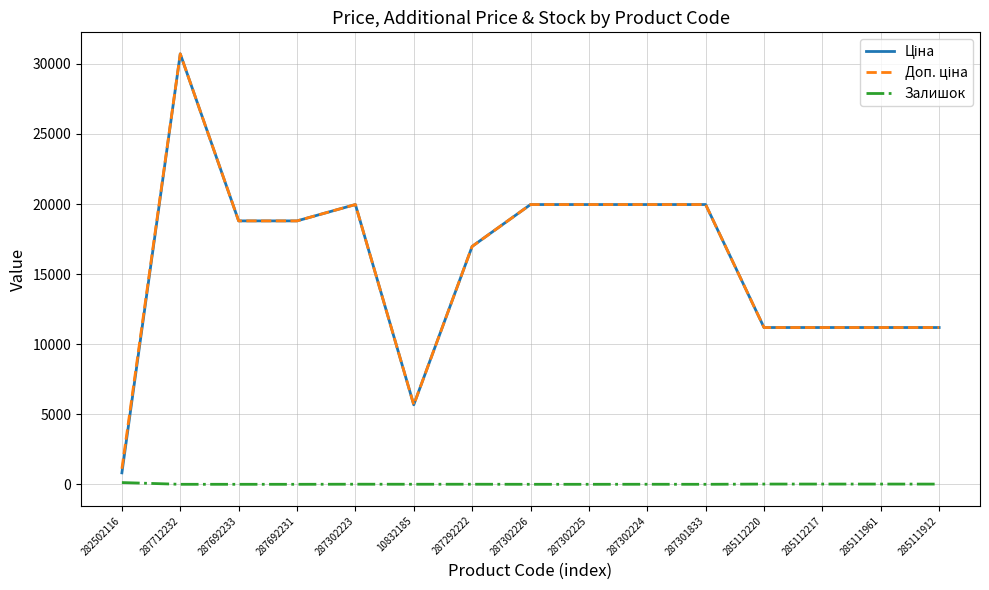

How many categories are shown in the chart?

15